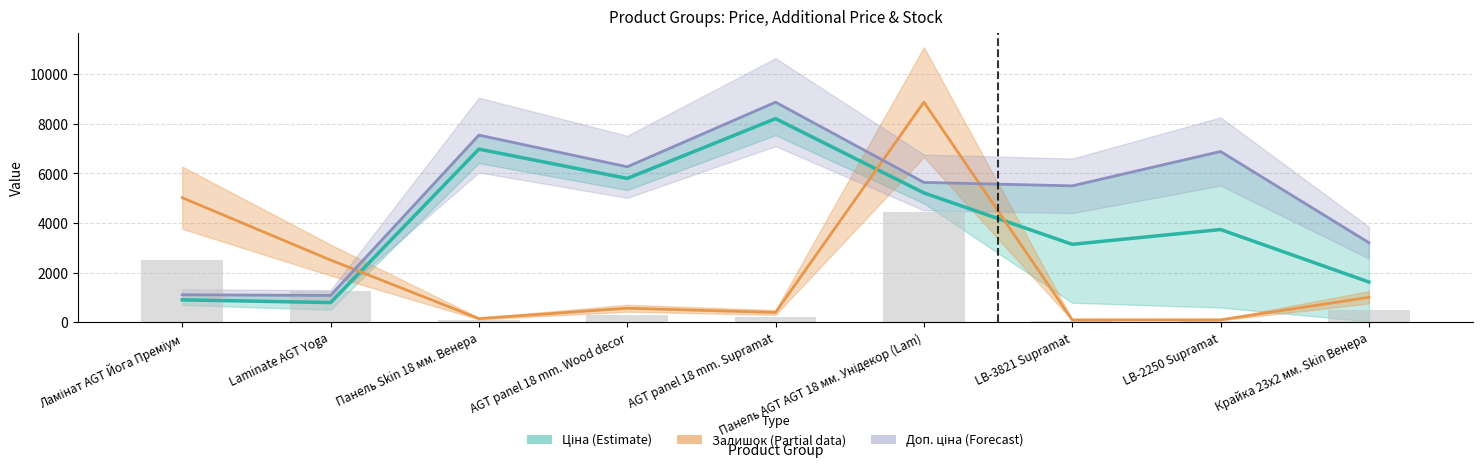

What is the label of the 3rd bar from the left?

Панель Skin 18 мм. Венера